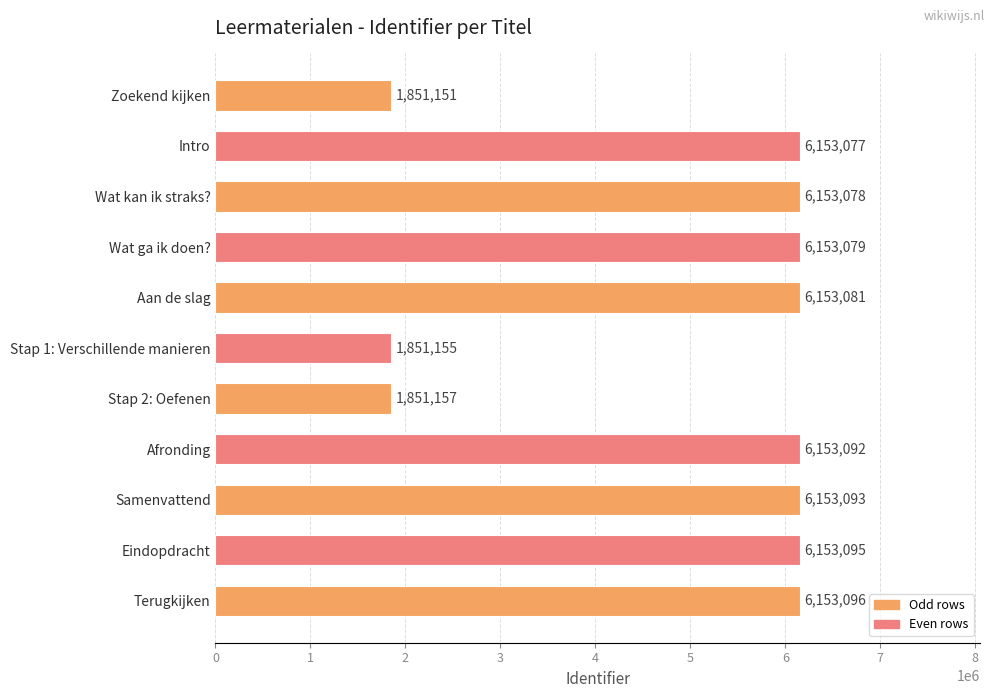

At which label is the value closest to 4002123?

Intro